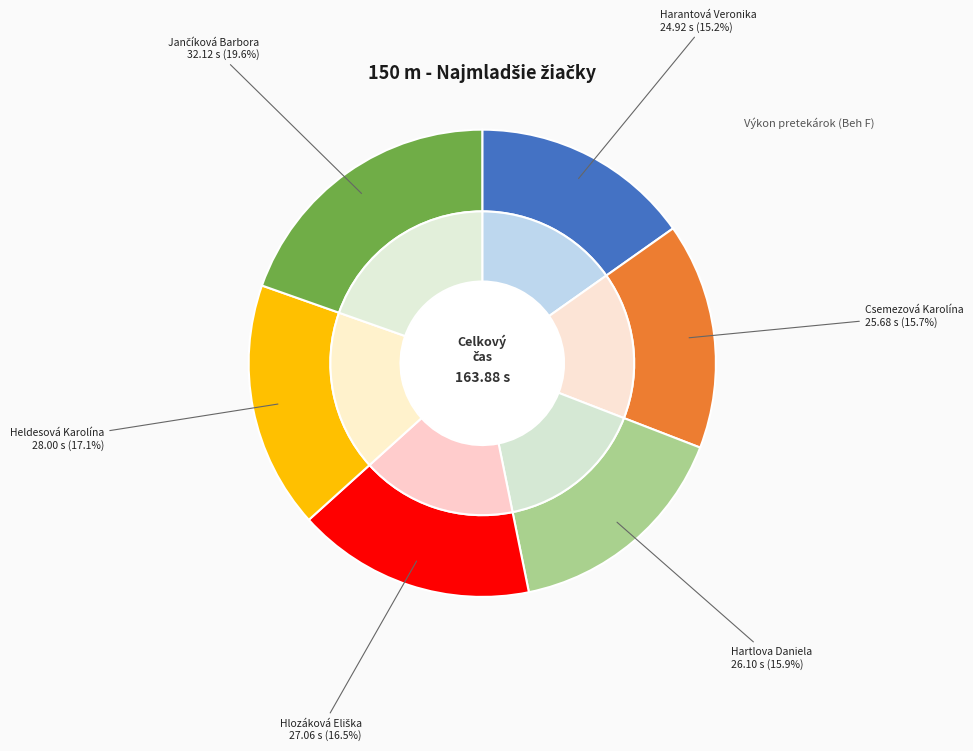

What percentage do Jančíková Barbora and Csemezová Karolína together represent?

35.3%